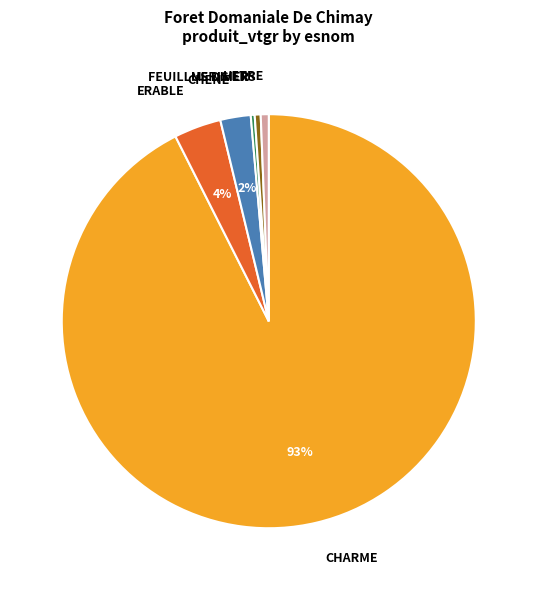

Between FEUILLUS DIVERS and ERABLE, which is larger?

ERABLE